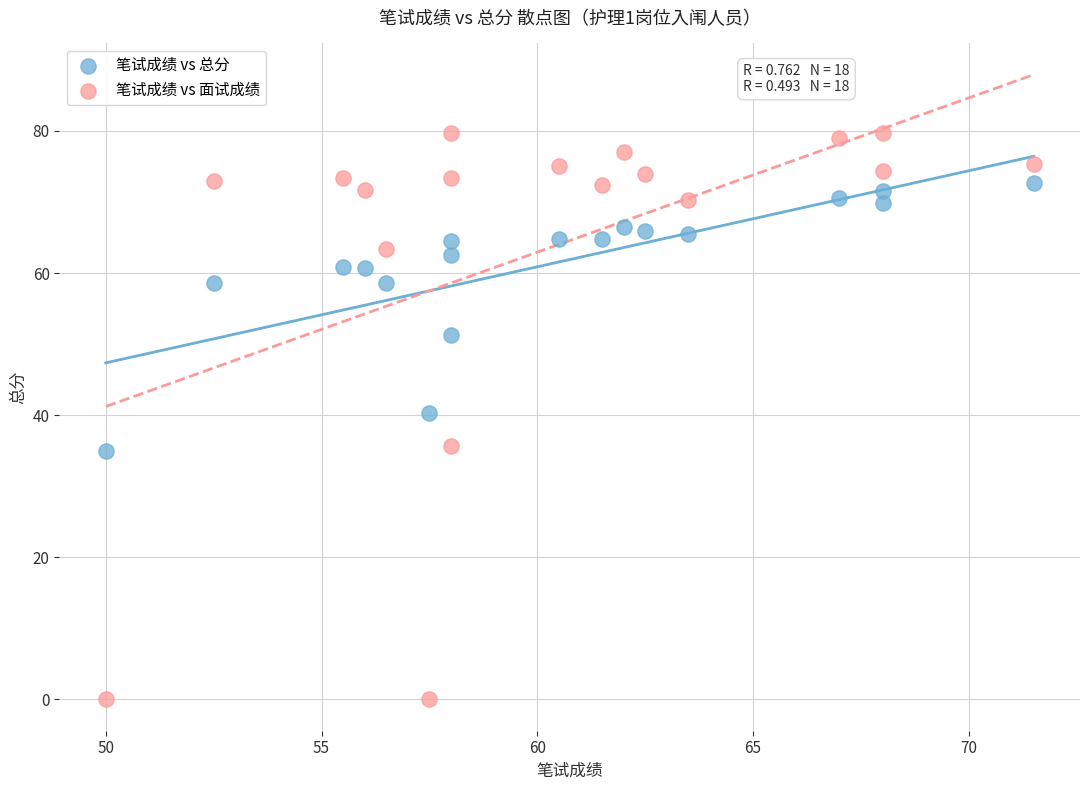

Across all data points, what is the range of Y values (max minus min)?

79.7